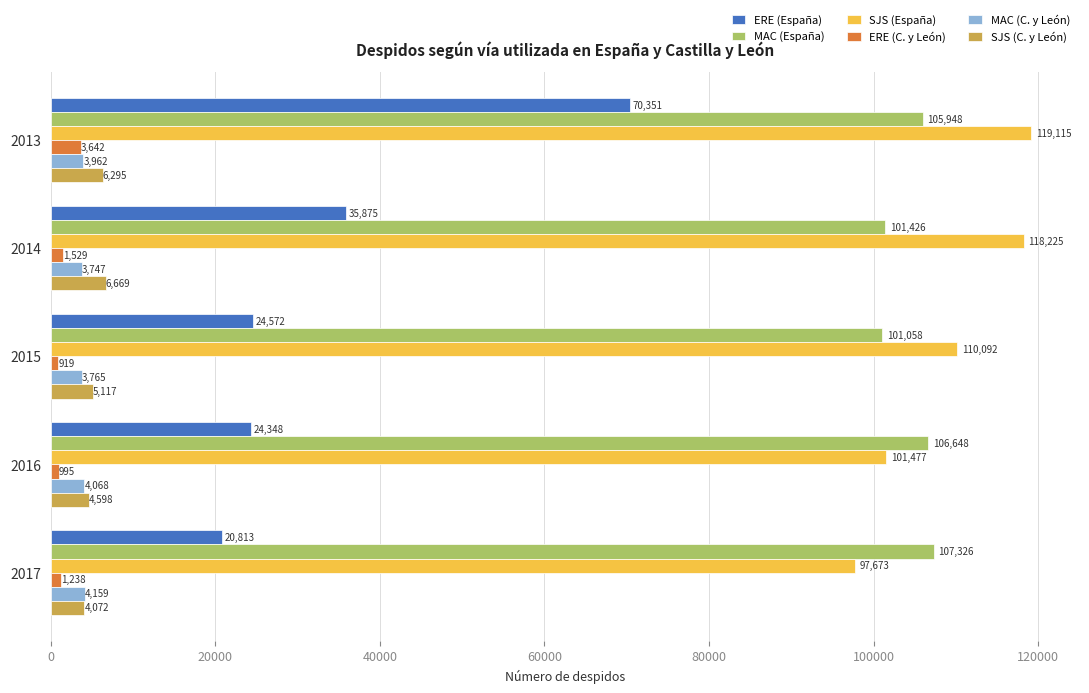

What is the sum of all MAC (España) values?

522406